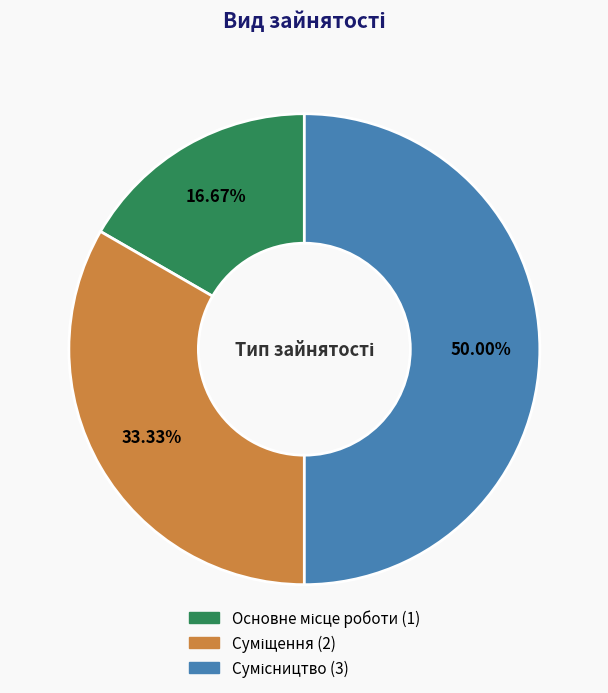

Count the number of slices in the pie.

3